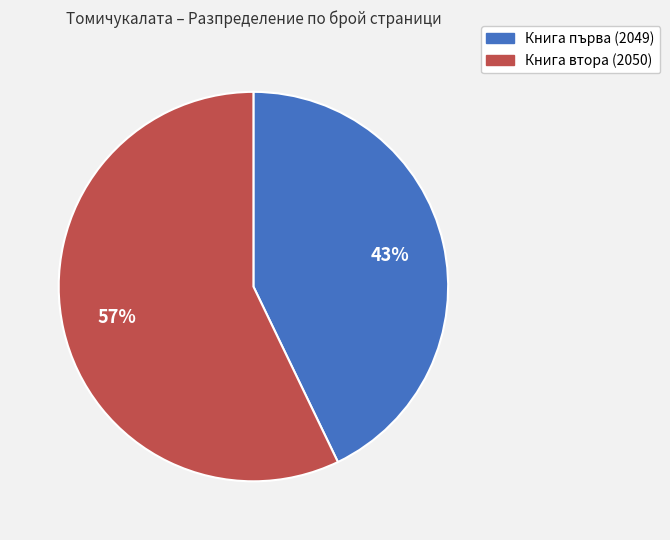

What is the largest slice in the pie chart?

Книга втора (2050)